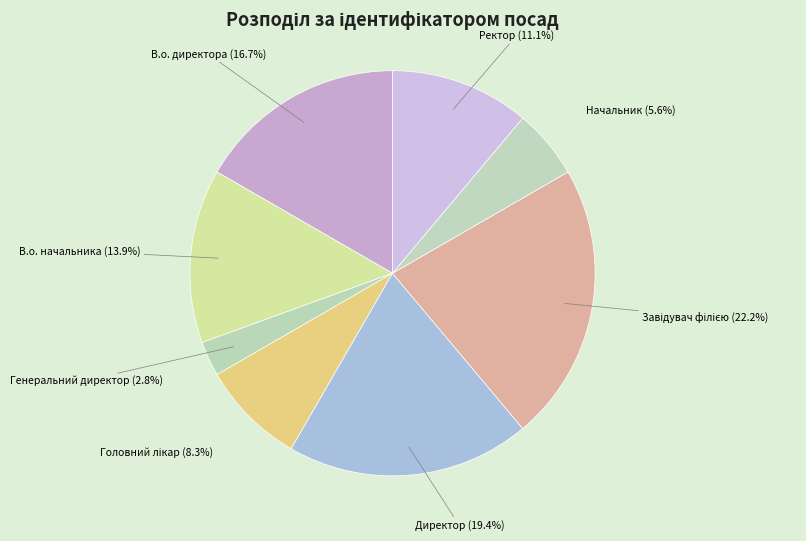

To the nearest percent, what is the difference between the В.о. директора and Генеральний директор slice percentages?

14%